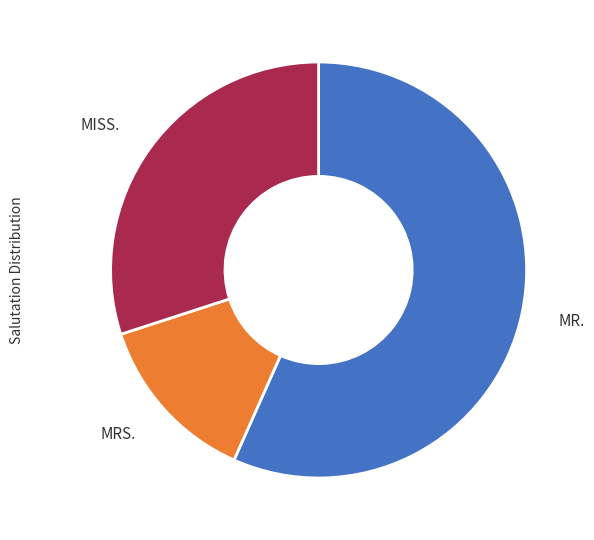

Count the number of slices in the pie.

3